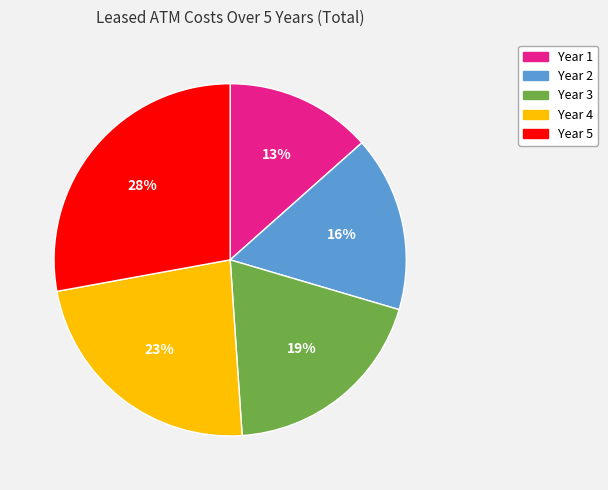

Does any single category account for the majority?

No